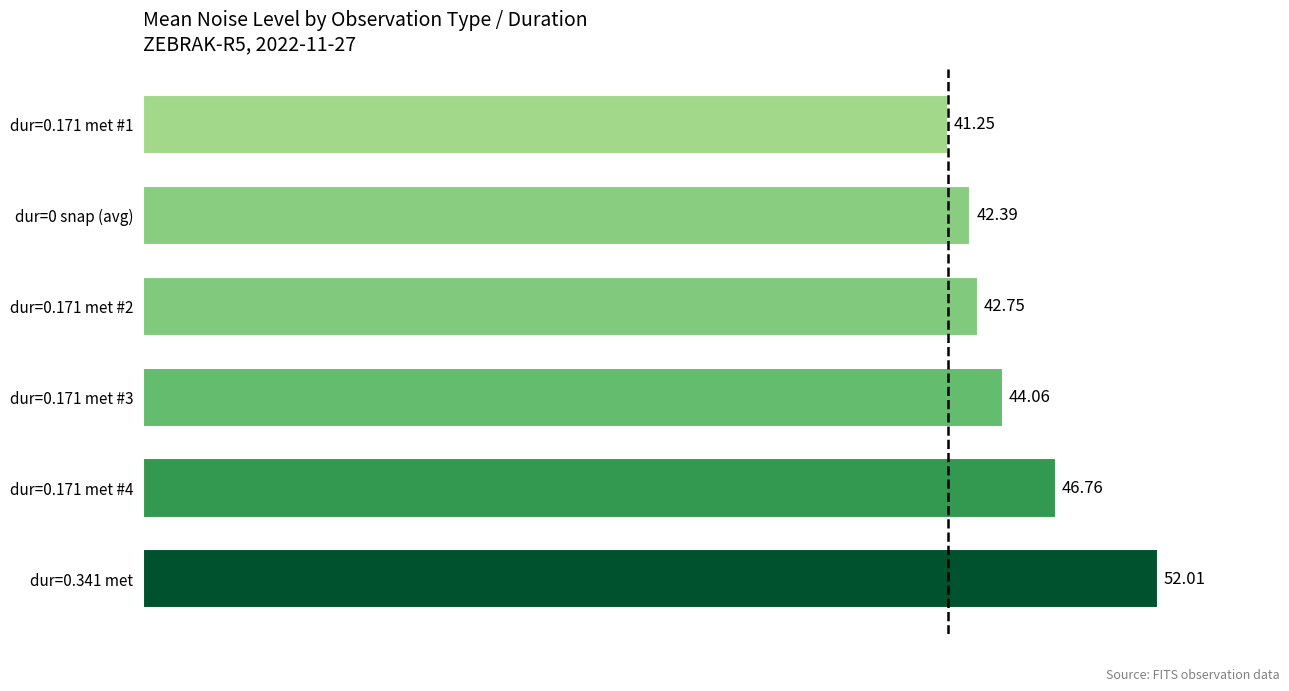

Approximately how many times larger is the value at dur=0.171 met #4 compared to dur=0.171 met #3?

1.1